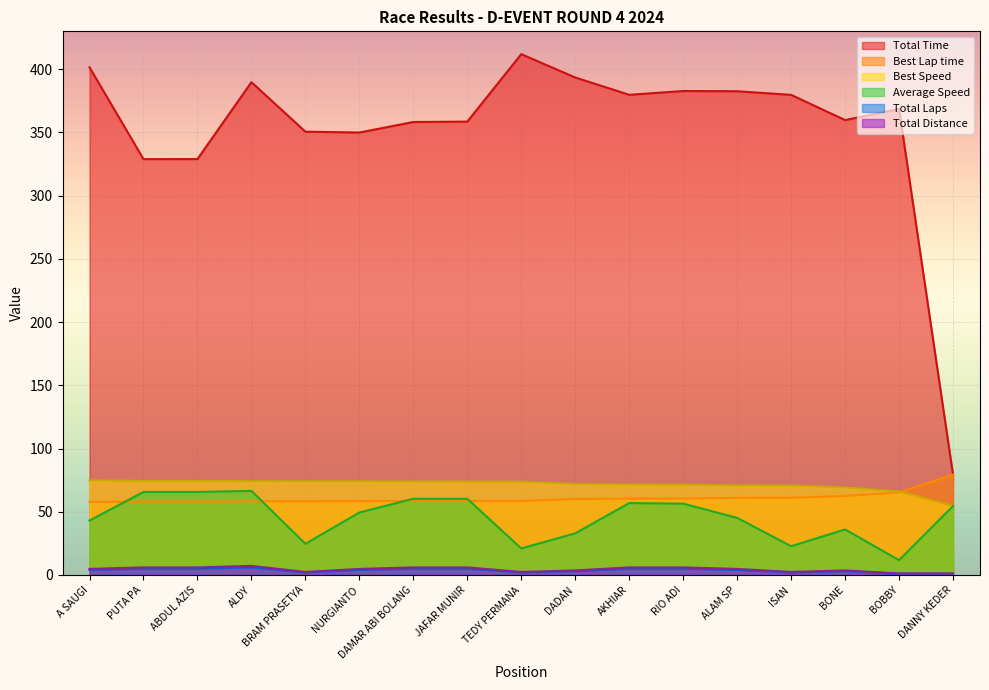

Reading left to right, transcribe all the data shown in this chart.

Total Time: A SAUGI=401.5	PUTA PA=328.9	ABDUL AZIS=329.0	ALDY=389.8	BRAM PRASETYA=350.6	NURGIANTO=350.0	DAMAR ABI BOLANG=358.3	JAFAR MUNIR=358.6	TEDY PERMANA=412.0	DADAN=393.5	AKHIAR=379.8	RIO ADI=382.8	ALAM SP=382.6	ISAN=379.7	BONE=359.8	BOBBY=368.6	DANNY KEDER=79.3
Best Lap time: A SAUGI=57.8	PUTA PA=58.0	ABDUL AZIS=58.0	ALDY=58.3	BRAM PRASETYA=58.3	NURGIANTO=58.4	DAMAR ABI BOLANG=58.5	JAFAR MUNIR=58.5	TEDY PERMANA=58.6	DADAN=60.1	AKHIAR=60.4	RIO ADI=60.5	ALAM SP=61.0	ISAN=61.1	BONE=62.5	BOBBY=65.3	DANNY KEDER=79.3
Best Speed: A SAUGI=74.8	PUTA PA=74.4	ABDUL AZIS=74.4	ALDY=74.1	BRAM PRASETYA=74.0	NURGIANTO=74.0	DAMAR ABI BOLANG=73.9	JAFAR MUNIR=73.8	TEDY PERMANA=73.8	DADAN=71.9	AKHIAR=71.5	RIO ADI=71.4	ALAM SP=70.8	ISAN=70.7	BONE=69.1	BOBBY=66.1	DANNY KEDER=54.5
Average Speed: A SAUGI=43.0	PUTA PA=65.7	ABDUL AZIS=65.7	ALDY=66.5	BRAM PRASETYA=24.6	NURGIANTO=49.4	DAMAR ABI BOLANG=60.3	JAFAR MUNIR=60.2	TEDY PERMANA=21.0	DADAN=32.9	AKHIAR=56.9	RIO ADI=56.4	ALAM SP=45.2	ISAN=22.8	BONE=36.0	BOBBY=11.7	DANNY KEDER=54.5
Total Laps: A SAUGI=4.0	PUTA PA=5.0	ABDUL AZIS=5.0	ALDY=6.0	BRAM PRASETYA=2.0	NURGIANTO=4.0	DAMAR ABI BOLANG=5.0	JAFAR MUNIR=5.0	TEDY PERMANA=2.0	DADAN=3.0	AKHIAR=5.0	RIO ADI=5.0	ALAM SP=4.0	ISAN=2.0	BONE=3.0	BOBBY=1.0	DANNY KEDER=1.0
Total Distance: A SAUGI=4.8	PUTA PA=6.0	ABDUL AZIS=6.0	ALDY=7.2	BRAM PRASETYA=2.4	NURGIANTO=4.8	DAMAR ABI BOLANG=6.0	JAFAR MUNIR=6.0	TEDY PERMANA=2.4	DADAN=3.6	AKHIAR=6.0	RIO ADI=6.0	ALAM SP=4.8	ISAN=2.4	BONE=3.6	BOBBY=1.2	DANNY KEDER=1.2